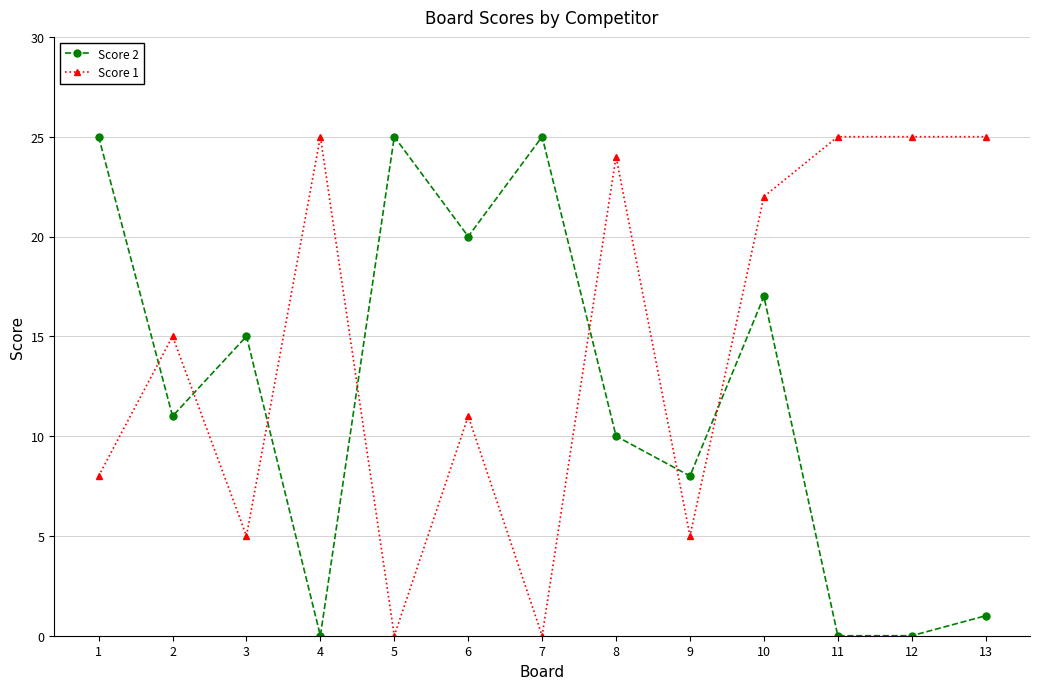

True or false: Score 1 has a value of 11 at 1.

False